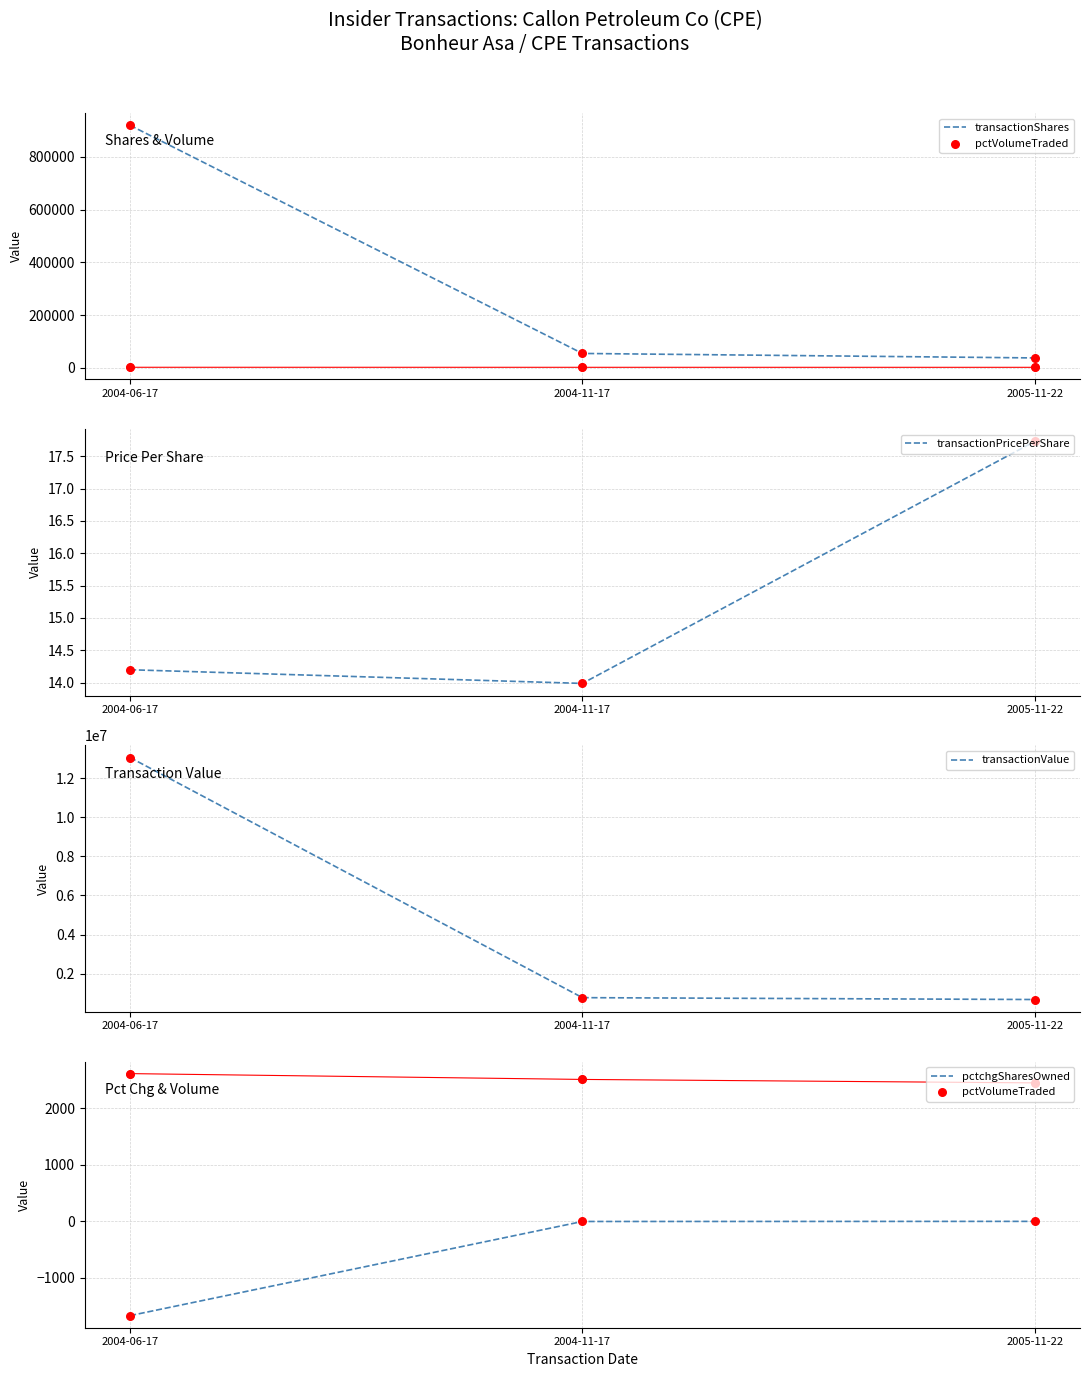

What is the total value across all series at 2004-06-17?

13980287.2